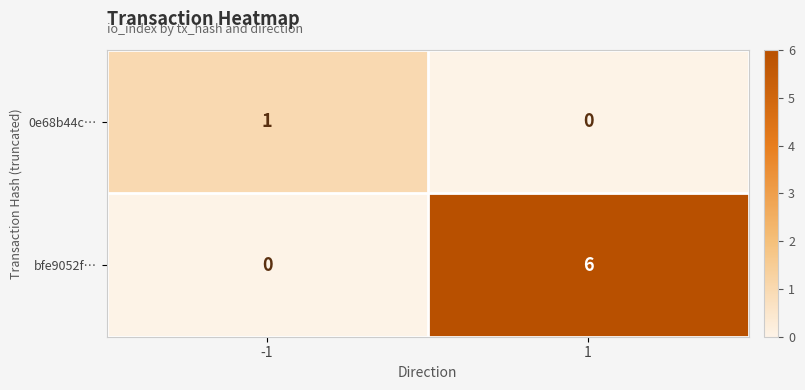

At how many categories does at least one series exceed 3?

1